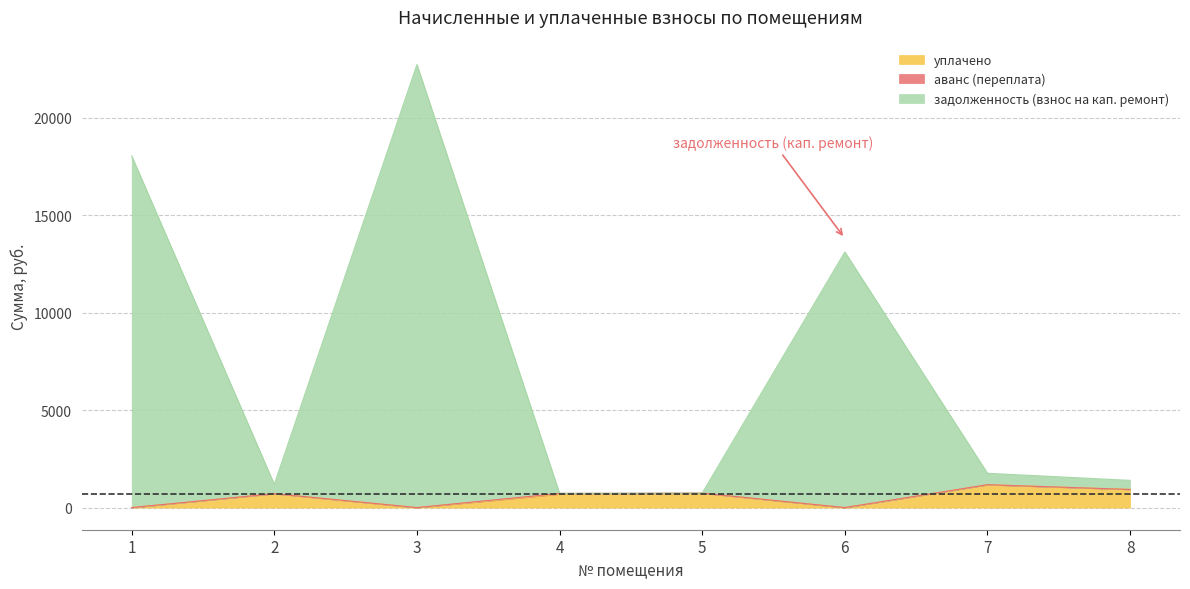

The задолженность (взнос на кап. ремонт) series shows 1278.8 at 4. True or false?

False